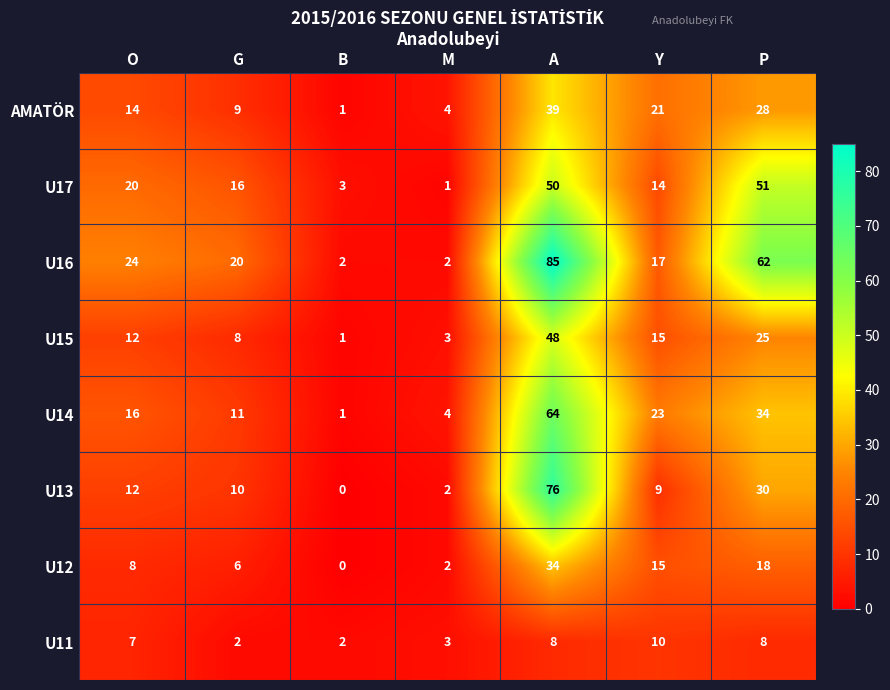

List the labels in order of U14 value, smallest first.

B, M, G, O, Y, P, A